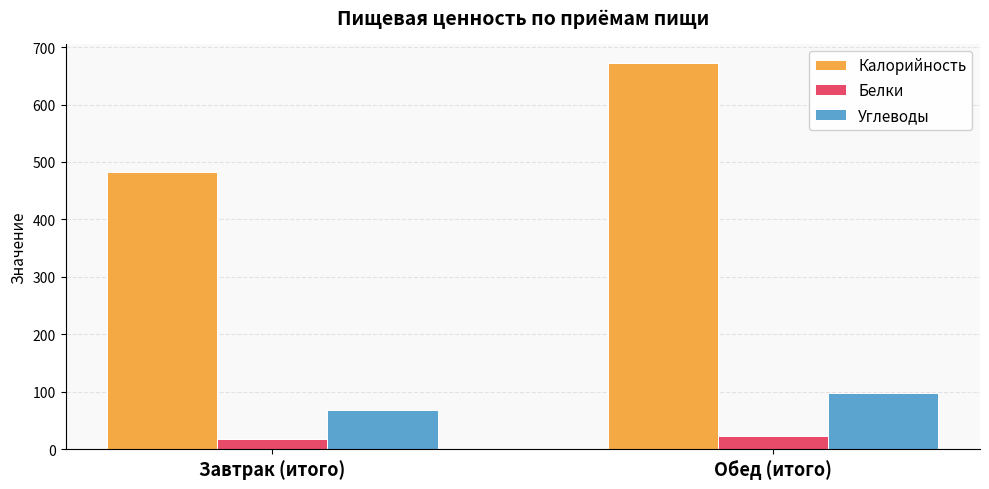

What is the sum of all Калорийность values?

1154.3